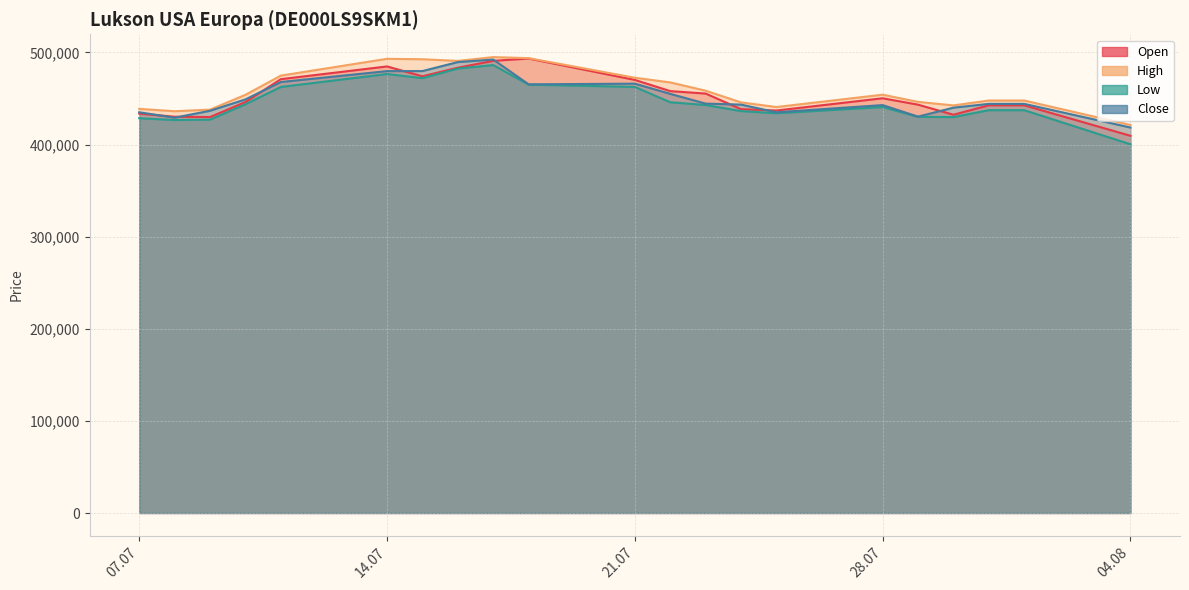

True or false: Open has a value of 458020 at 22.07.2025.

True